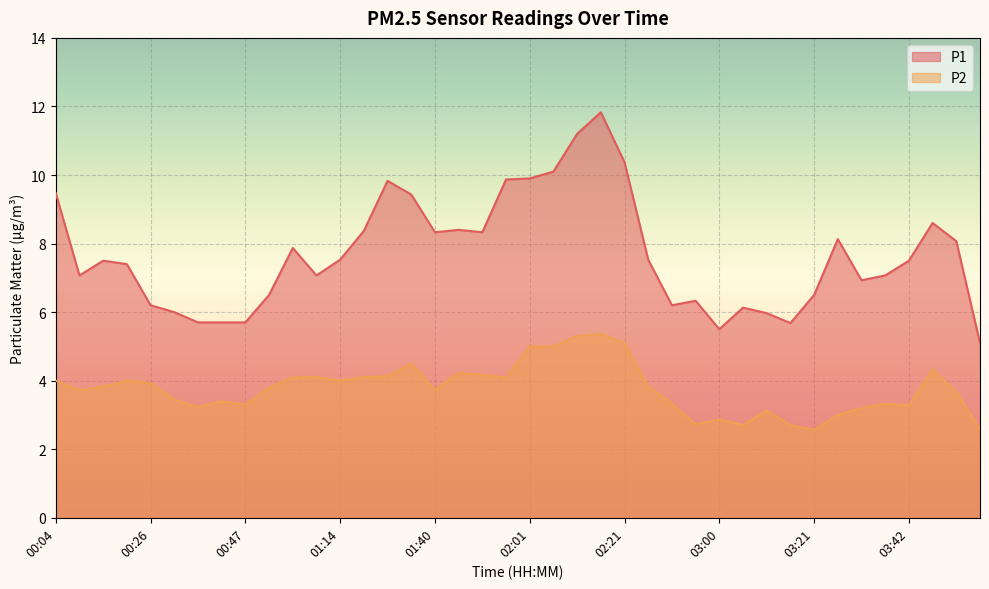

Reading left to right, what are all the values shown in this chart?

P1: 9.5	7.1	7.5	7.4	6.2	6.0	5.7	5.7	5.7	6.5	7.9	7.1	7.5	8.4	9.8	9.4	8.3	8.4	8.3	9.9	9.9	10.1	11.2	11.8	10.4	7.5	6.2	6.3	5.5	6.1	6.0	5.7	6.5	8.1	6.9	7.1	7.5	8.6	8.1	5.1
P2: 4.0	3.7	3.8	4.0	3.9	3.5	3.2	3.4	3.3	3.8	4.1	4.1	4.0	4.1	4.1	4.5	3.7	4.2	4.2	4.1	5.0	5.0	5.3	5.4	5.1	3.8	3.3	2.7	2.9	2.7	3.1	2.7	2.6	3.0	3.2	3.3	3.3	4.3	3.7	2.6